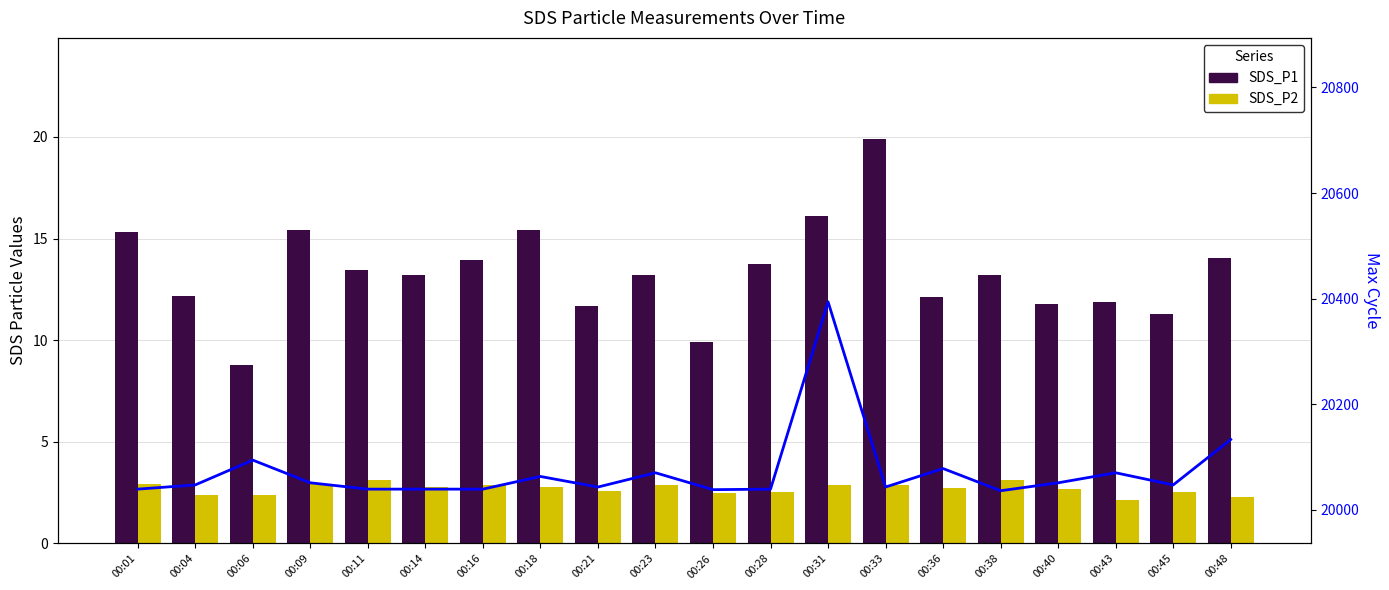

What is the sum of the SDS_P1 values at 00:04 and 00:21?

23.9